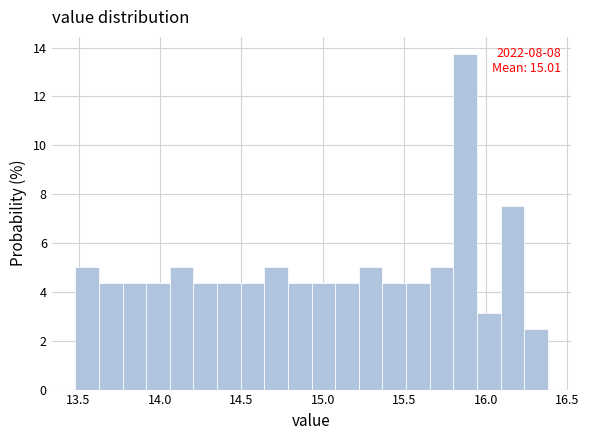

Read against the x-axis, roughly where is the centre of the tallest bar?

15.85